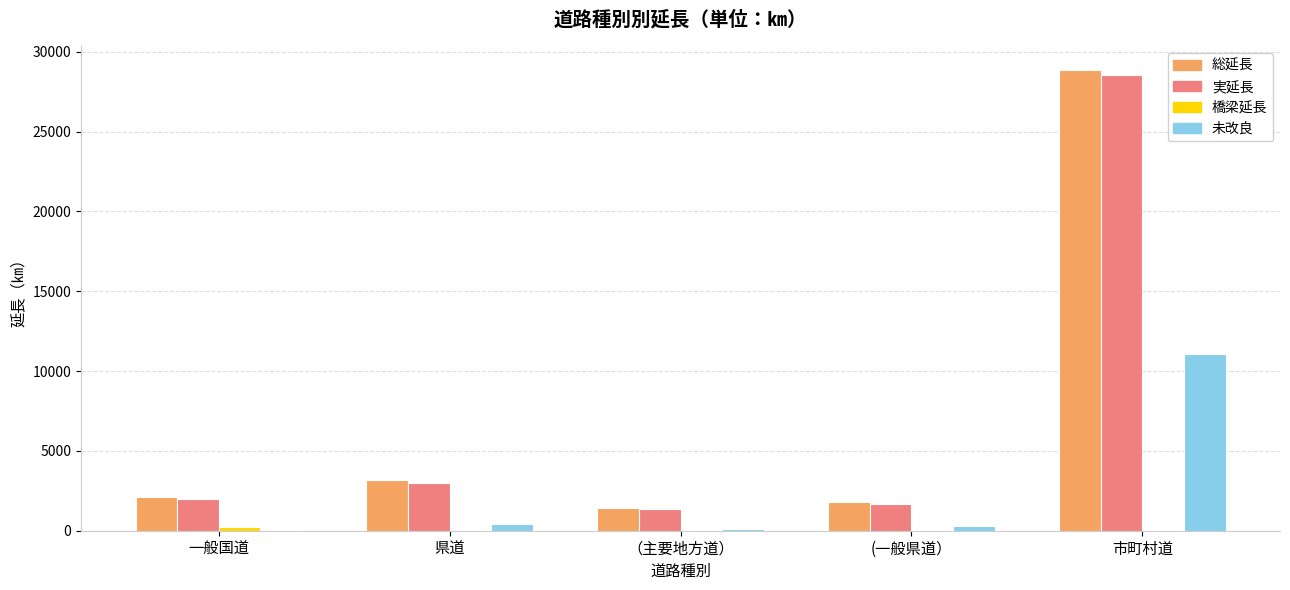

At which category is the sum across all series the highest?

市町村道